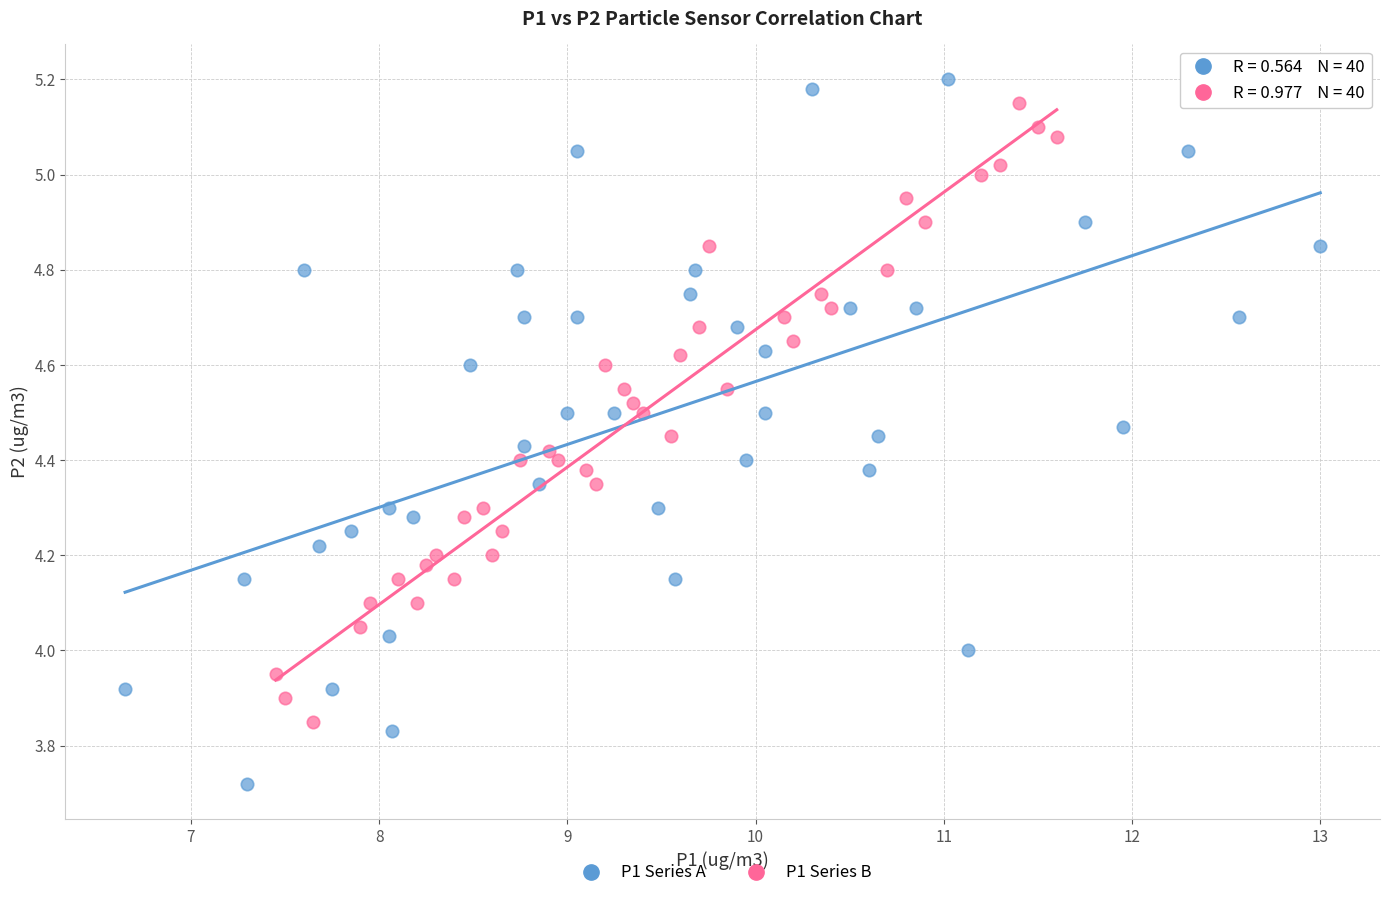

What are all the series names shown in the legend?

P1 Series A, P1 Series B